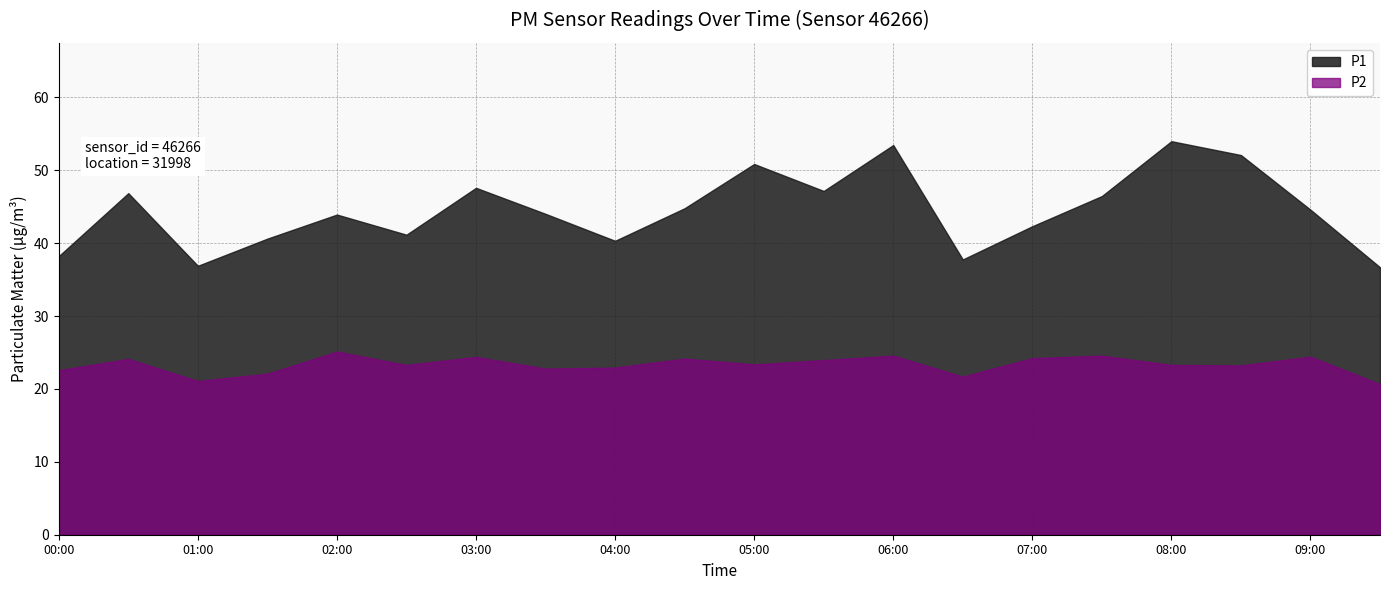

What is the minimum value for P1?

36.7